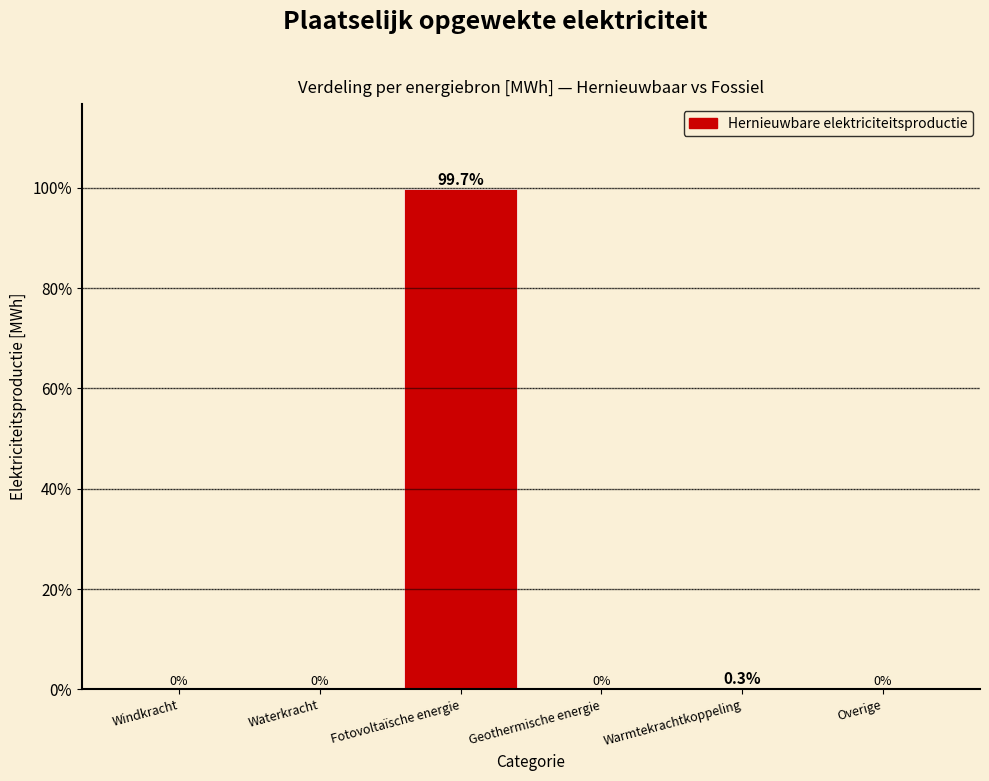

Reading left to right, transcribe all the data shown in this chart.

Windkracht=0.0	Waterkracht=0.0	Fotovoltaïsche energie=99.7	Geothermische energie=0.0	Warmtekrachtkoppeling=0.3	Overige=0.0